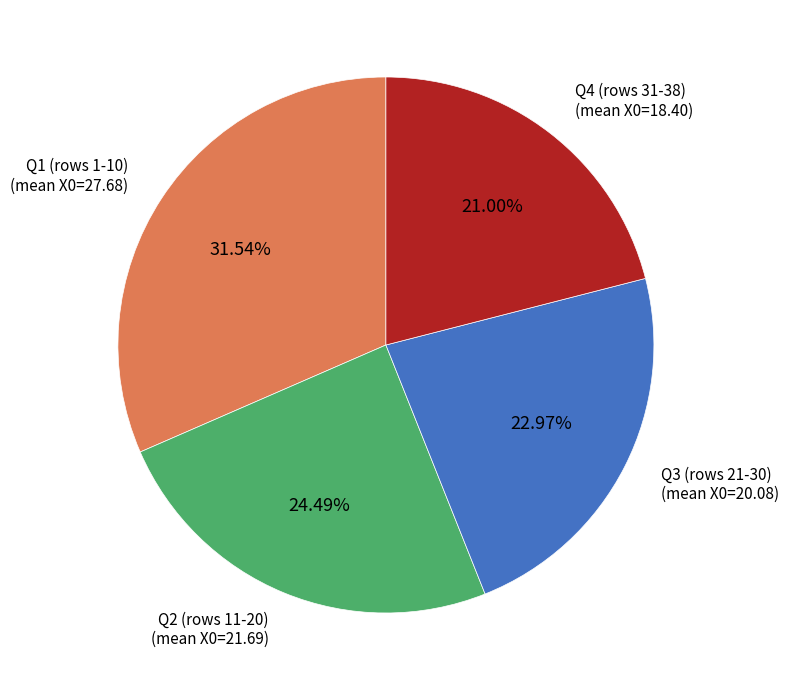

Does any single category account for the majority?

No